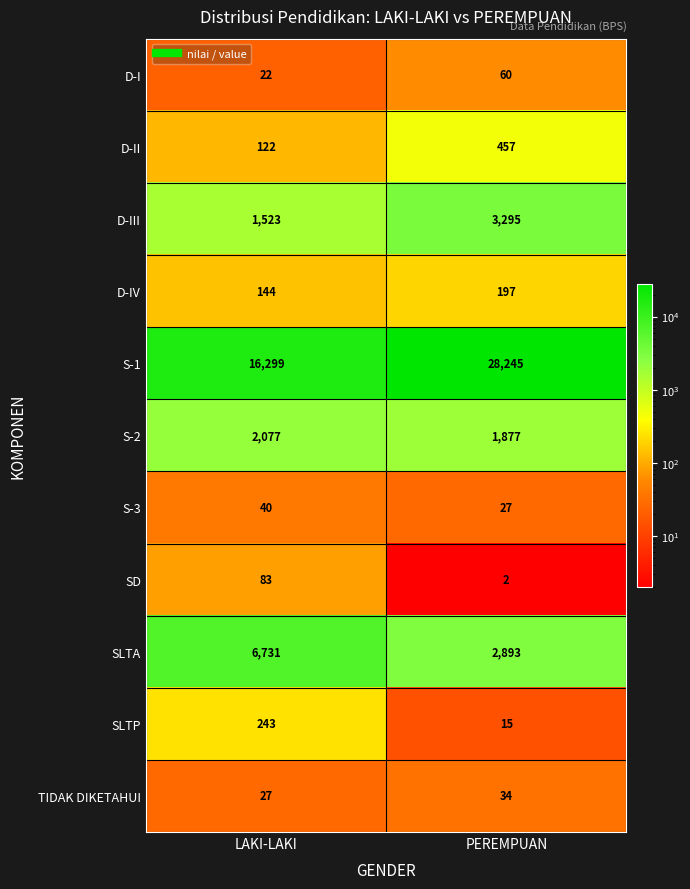

Reading left to right, what are all the values shown in this chart?

D-I: 22	60
D-II: 122	457
D-III: 1523	3295
D-IV: 144	197
S-1: 16299	28245
S-2: 2077	1877
S-3: 40	27
SD: 83	2
SLTA: 6731	2893
SLTP: 243	15
TIDAK DIKETAHUI: 27	34